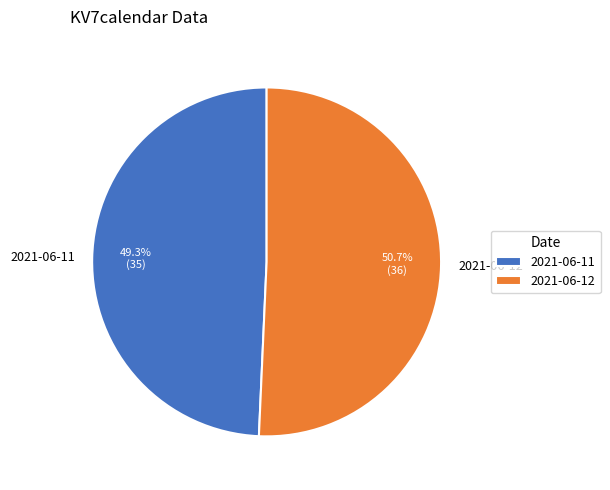

Is there any slice that represents more than half of the pie?

Yes